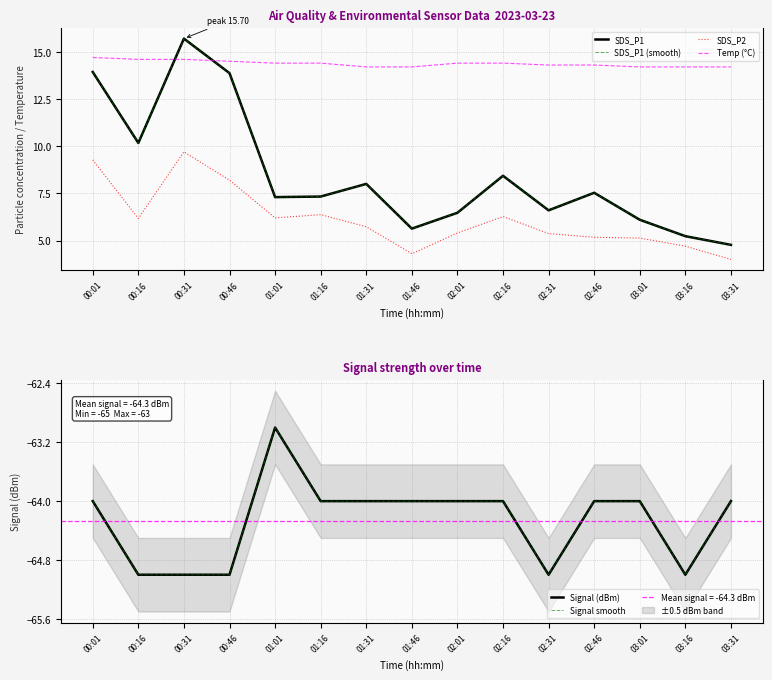

Between 01:46 and 03:16, which is larger?

01:46